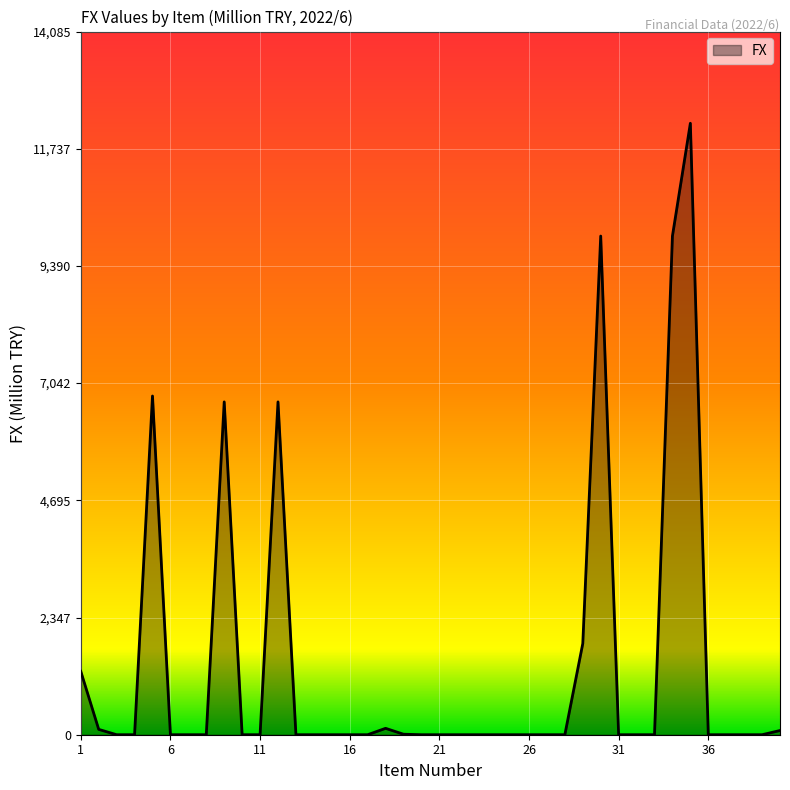

What is the maximum value shown in the chart?

12248